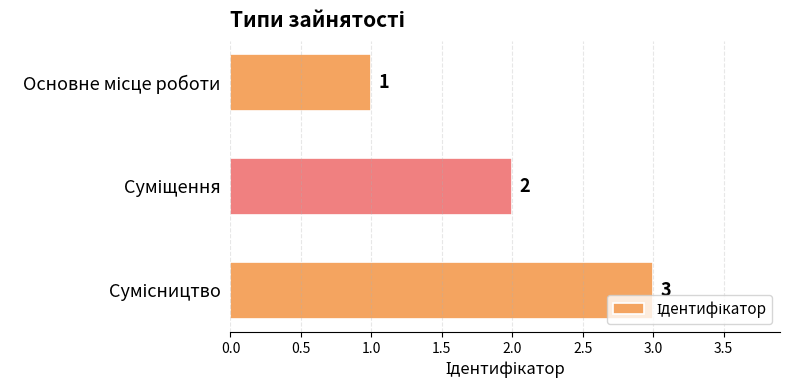

Count the values in the range 1 to 3.

3